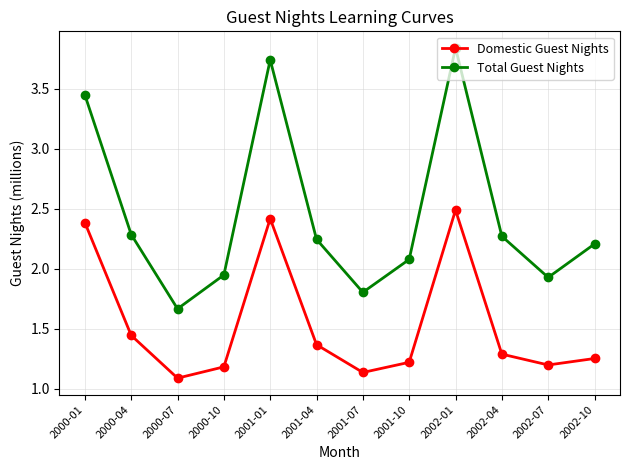

Is it true that Total Guest Nights equals 2.2 at 2001-04?

True